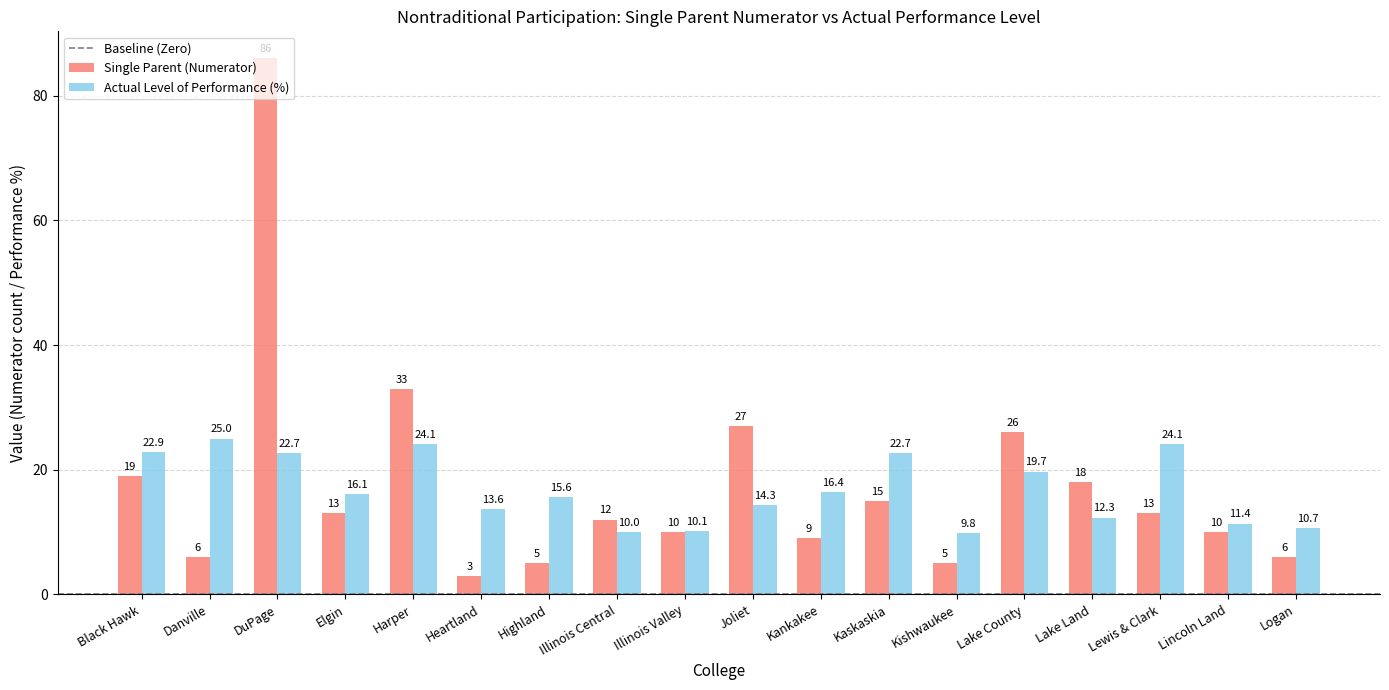

Which label corresponds to the largest value in the chart?

DuPage